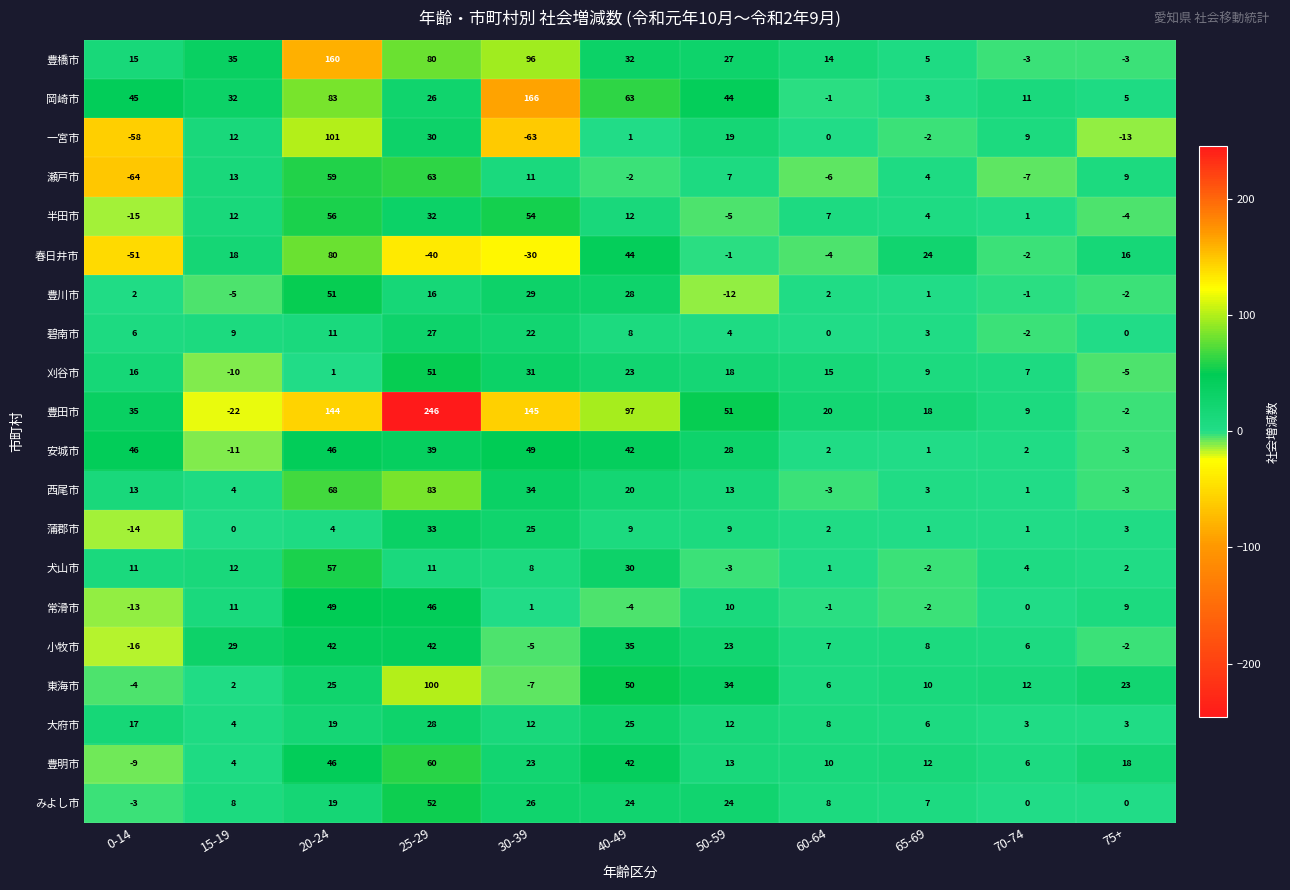

What is the sum of the 小牧市 values at 40-49 and 70-74?

41